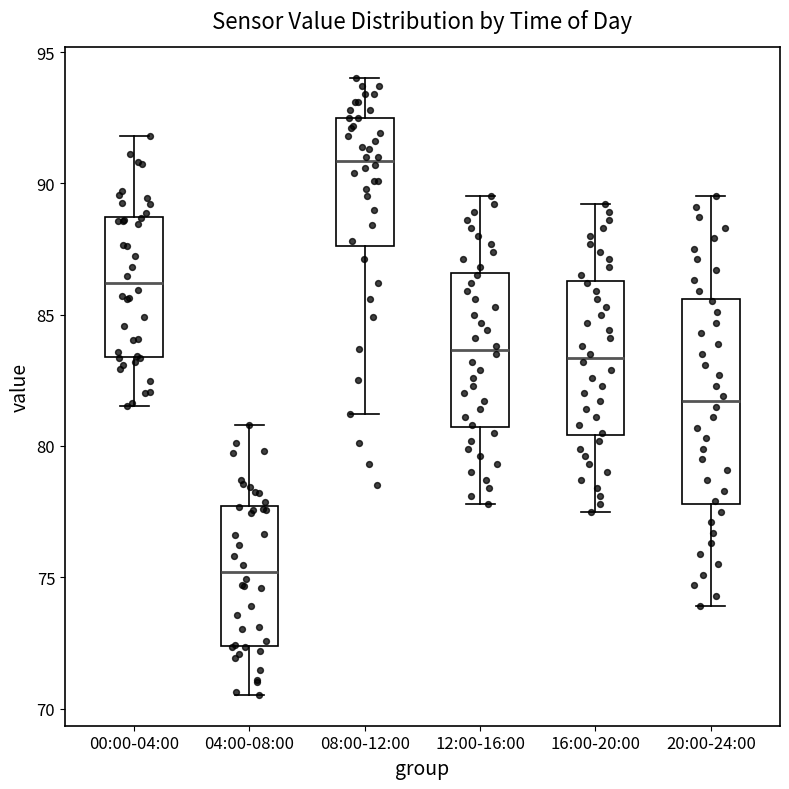

Which box is the tallest, from its lower edge to its upper edge?

20:00-24:00